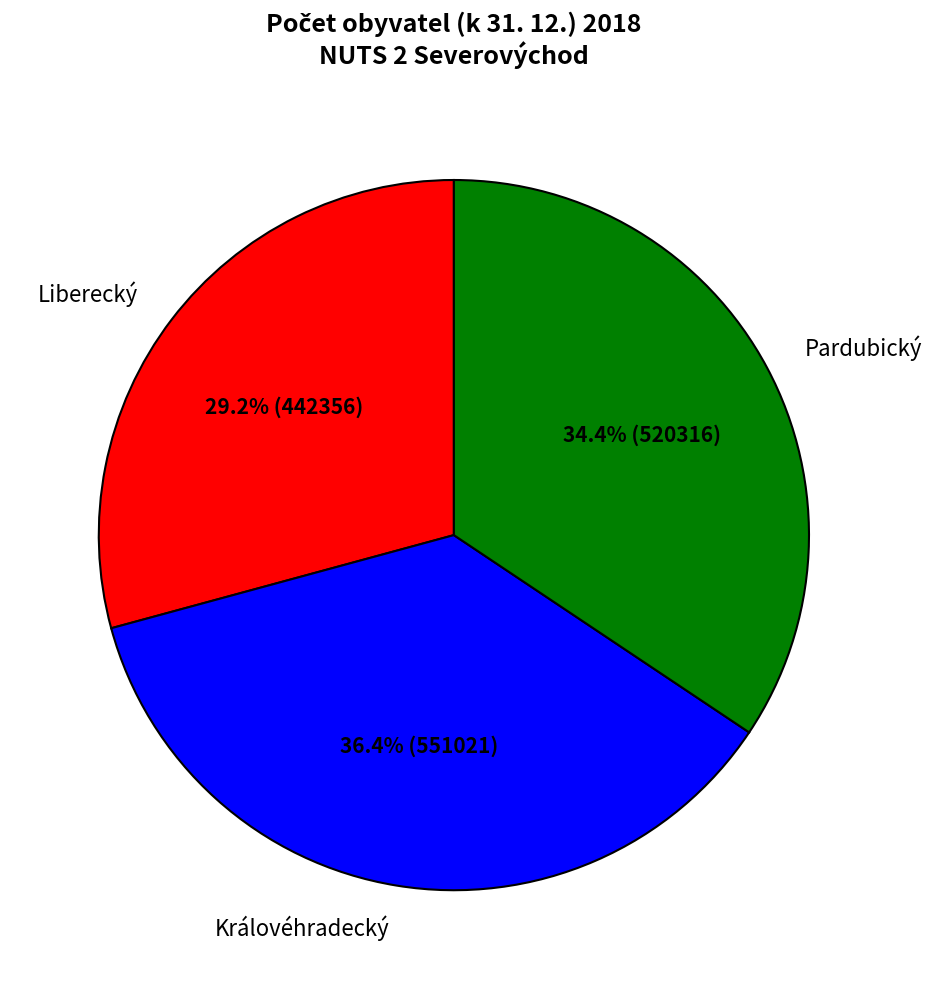

Which has a higher value, Pardubický or Královéhradecký?

Královéhradecký